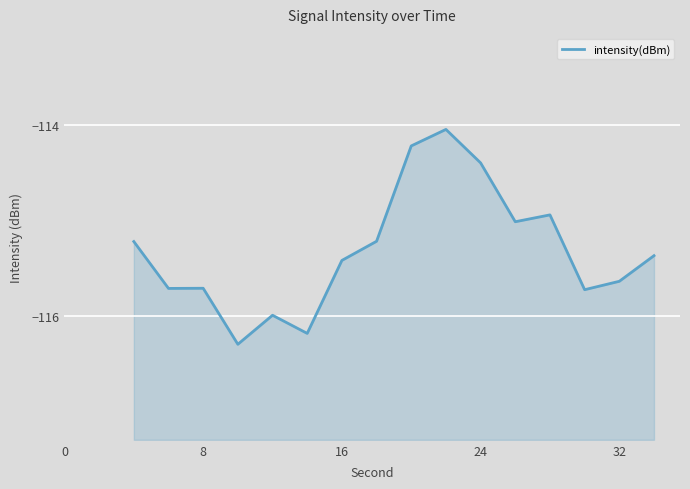

Reading left to right, what are all the values shown in this chart?

-115.2	-115.7	-115.7	-116.3	-116.0	-116.2	-115.4	-115.2	-114.2	-114.0	-114.4	-115.0	-114.9	-115.7	-115.6	-115.4